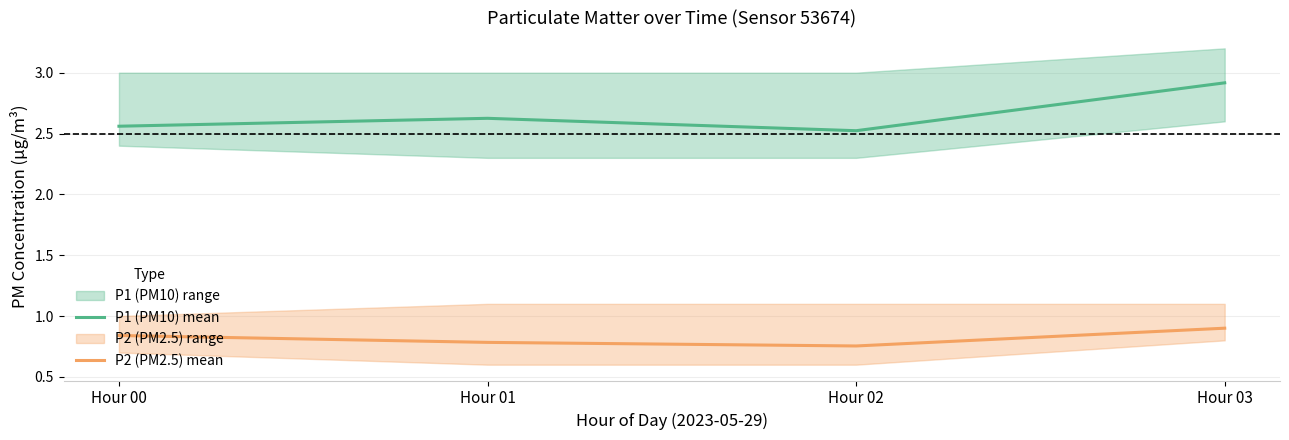

How many series are shown in this chart?

2